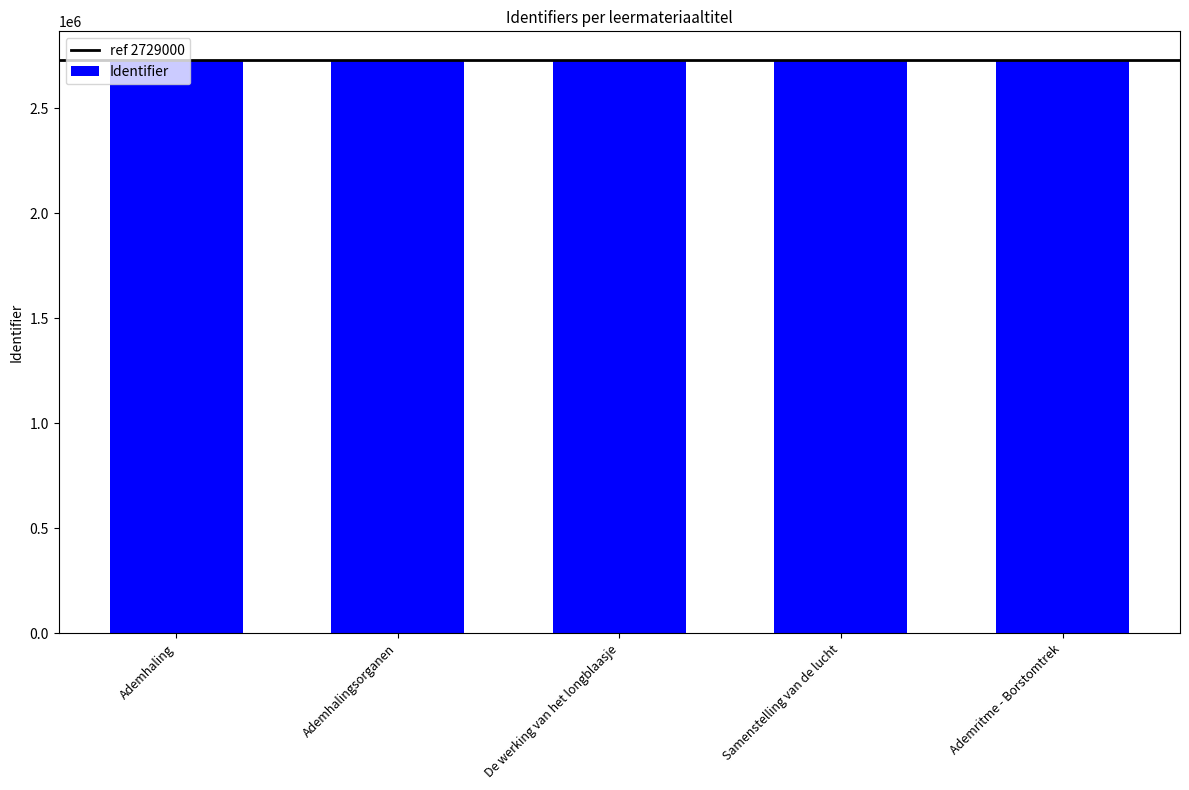

The chart shows a value of 2728638 at Ademhalingsorganen. True or false?

True